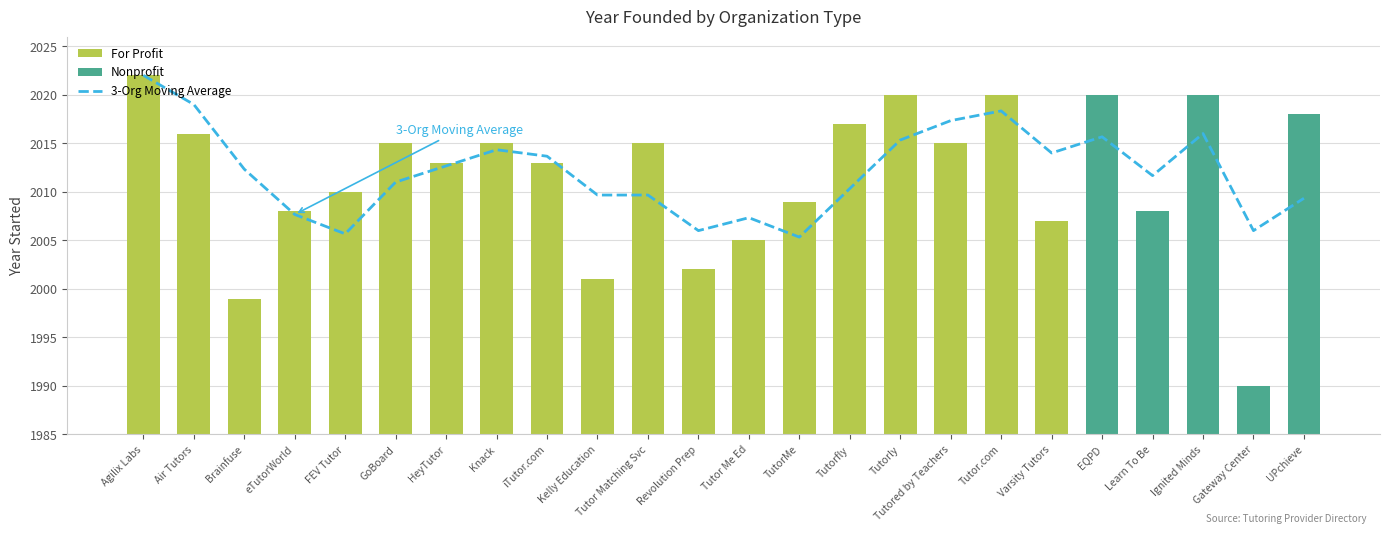

Reading left to right, what are all the values shown in this chart?

2022.0	2019.0	2012.3	2007.7	2005.7	2011.0	2012.7	2014.3	2013.7	2009.7	2009.7	2006.0	2007.3	2005.3	2010.3	2015.3	2017.3	2018.3	2014.0	2015.7	2011.7	2016.0	2006.0	2009.3